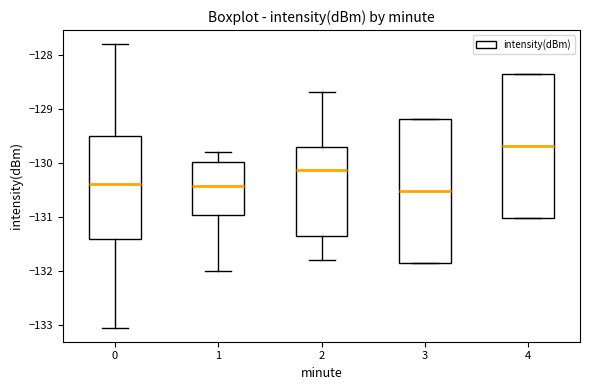

Which box's median line is the highest?

4